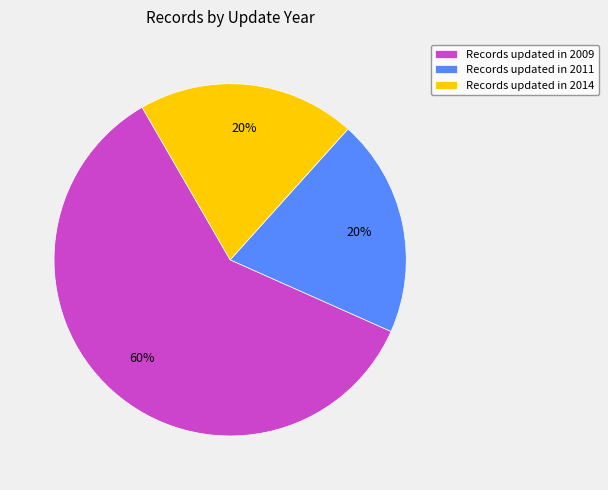

Between Records updated in 2009 and Records updated in 2014, which is larger?

Records updated in 2009